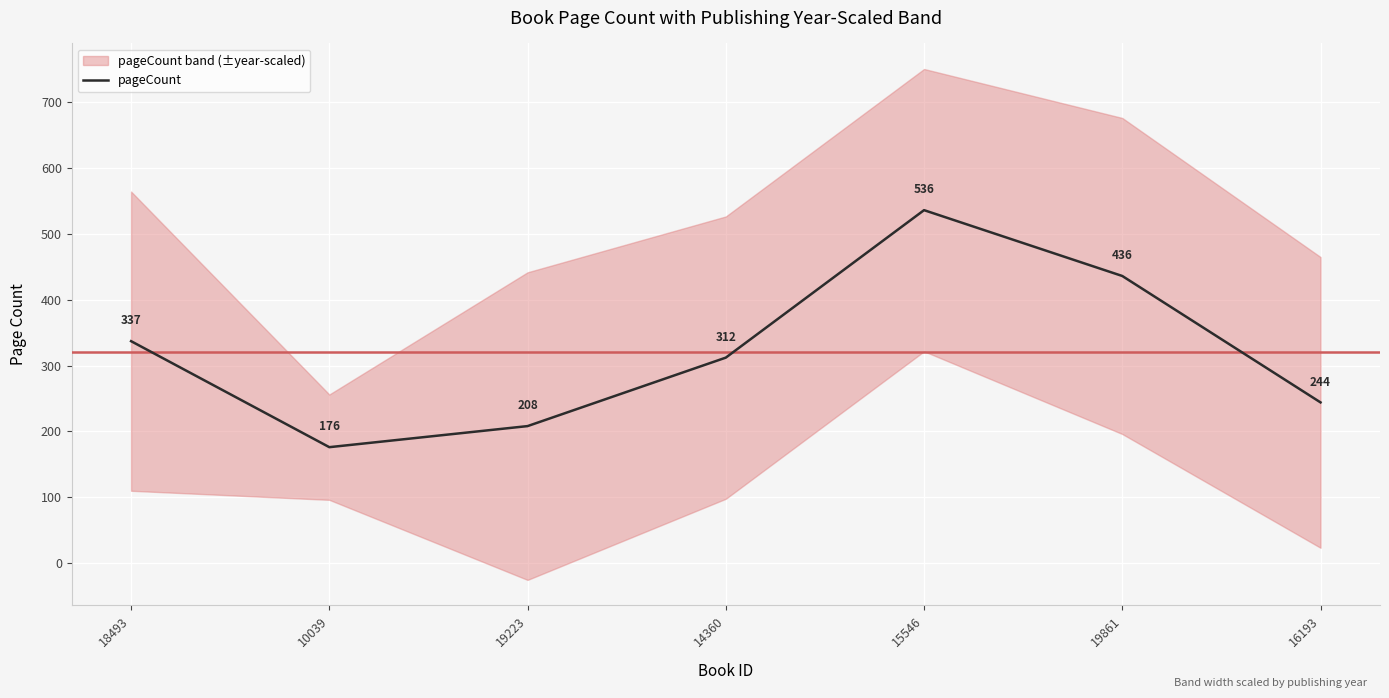

Reading left to right, list all the values displayed in this chart.

18493=337	10039=176	19223=208	14360=312	15546=536	19861=436	16193=244